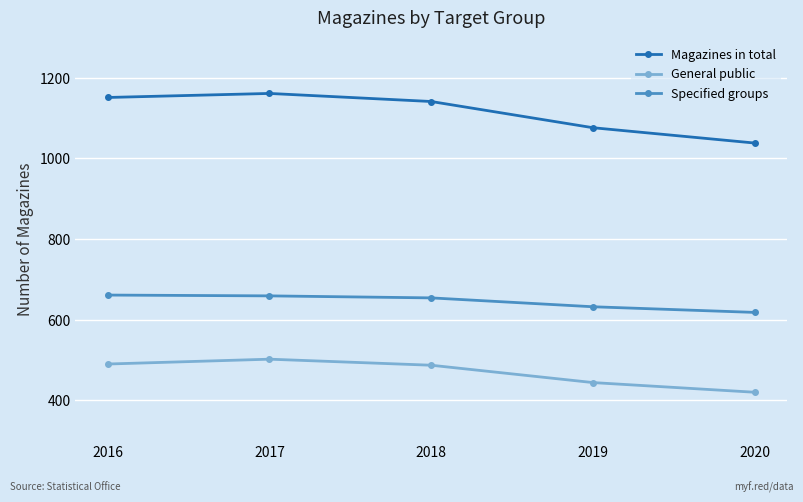

Which series has the largest total across all categories?

Magazines in total